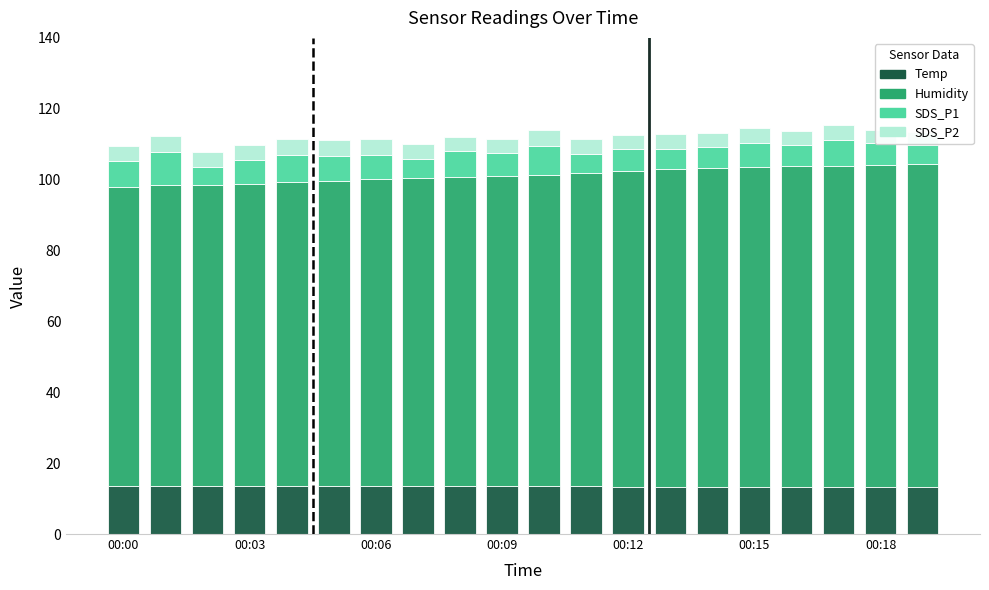

What is the total value across all series at 8?

112.0